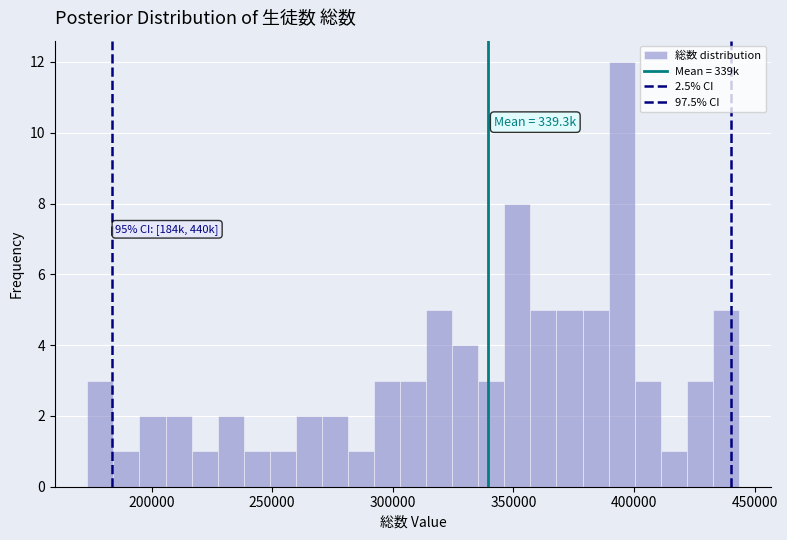

Around what value on the x-axis is the tallest bar? Give the approximate position of its centre, as read against the axis.

395000